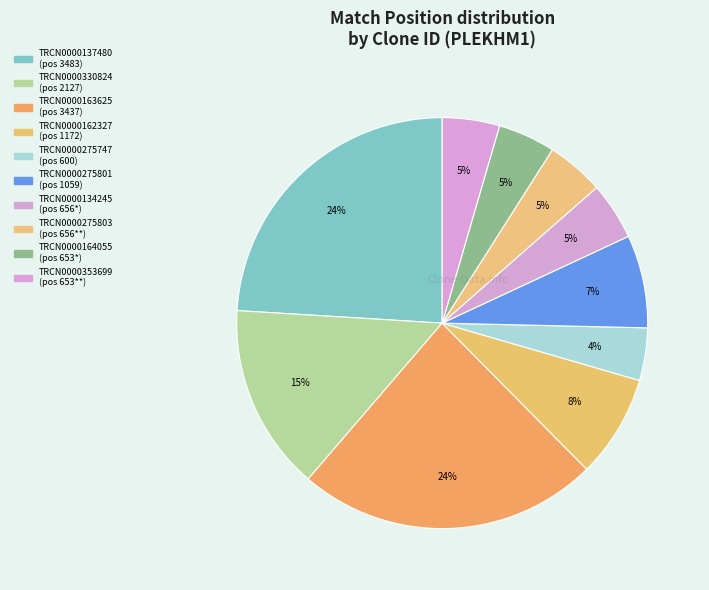

To the nearest percent, what is the combined percentage of TRCN0000134245 and TRCN0000275801?

12%